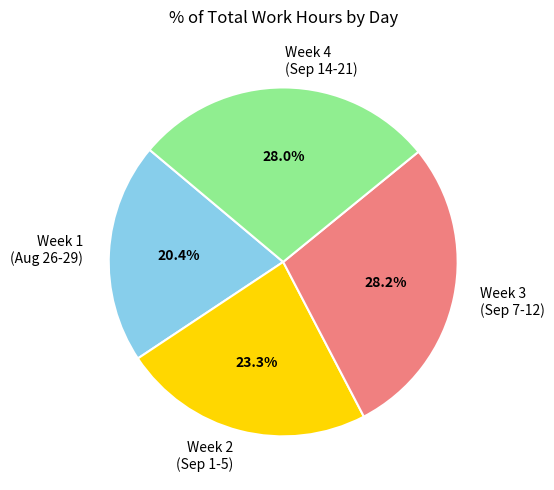

Which category has the smallest portion of the pie?

Week 1 (Aug 26-29)